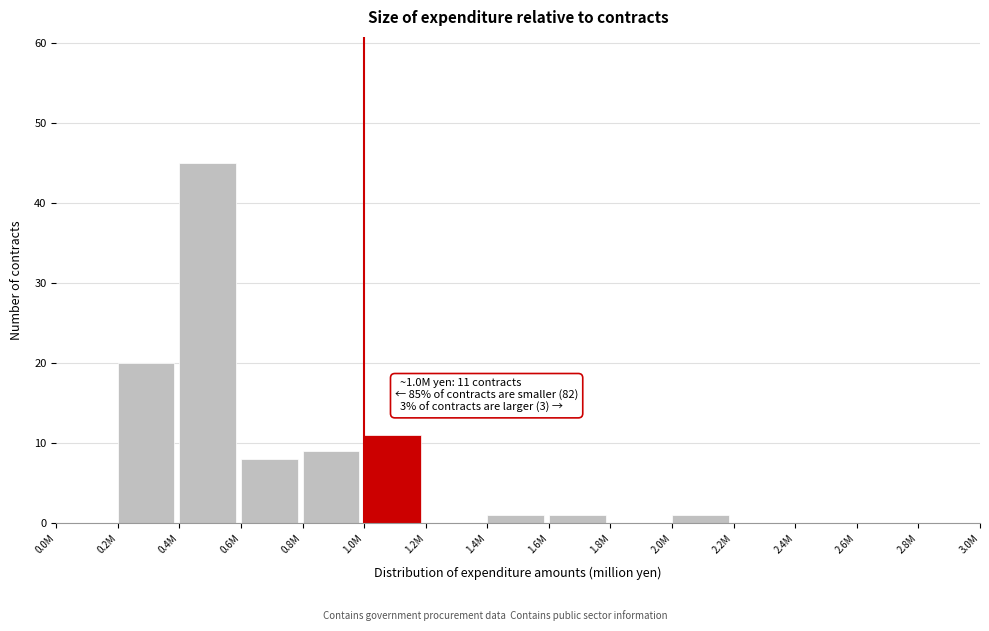

Reading left to right, list all the values displayed in this chart.

0.0M=0	0.2M=20	0.4M=45	0.6M=8	0.8M=9	1.0M=11	1.2M=0	1.4M=1	1.6M=1	1.8M=0	2.0M=1	2.2M=0	2.4M=0	2.6M=0	2.8M=0